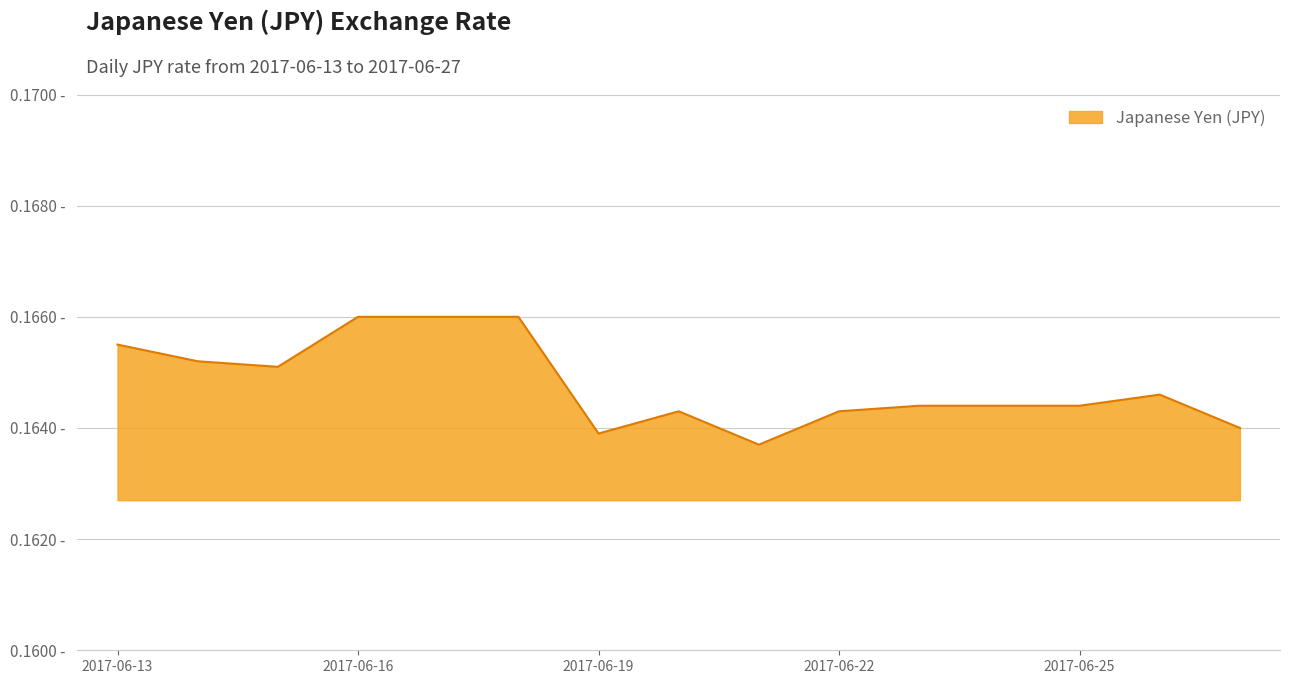

How many values are between 0 and 1?

15